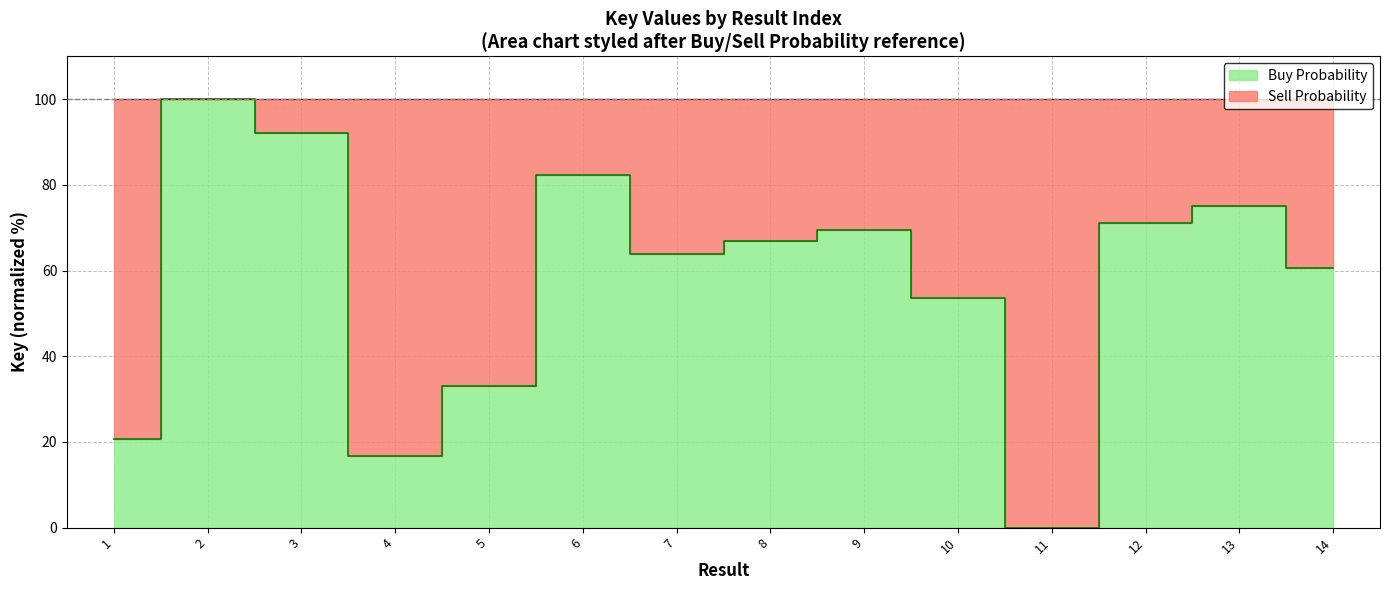

The chart shows a value of 41.3 at 13. True or false?

False